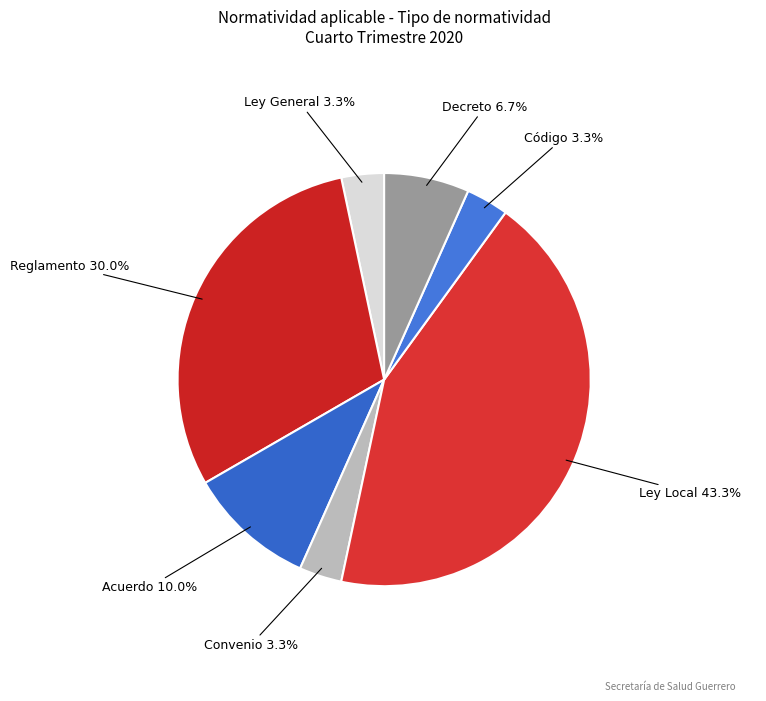

Is there any slice that represents more than half of the pie?

No